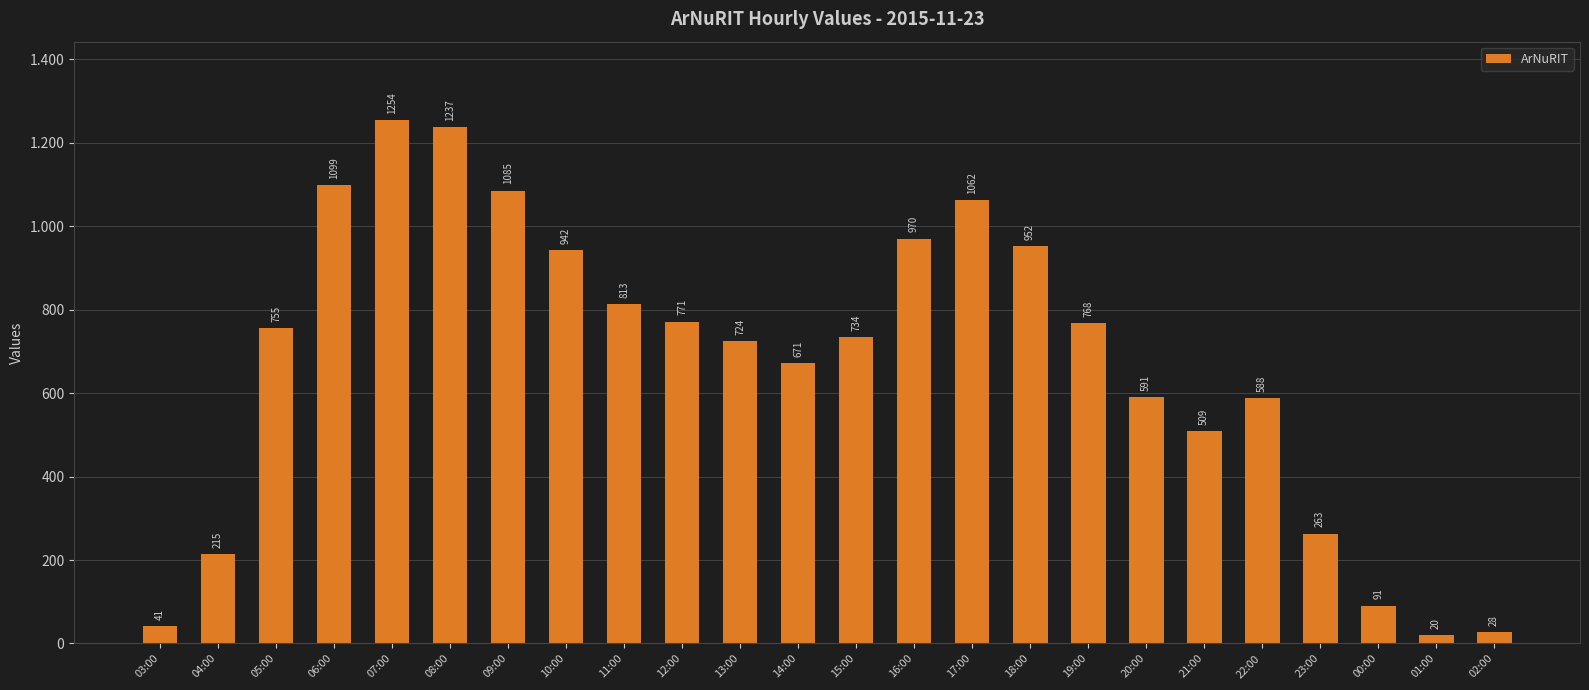

At which label is the value closest to 637?

14:00